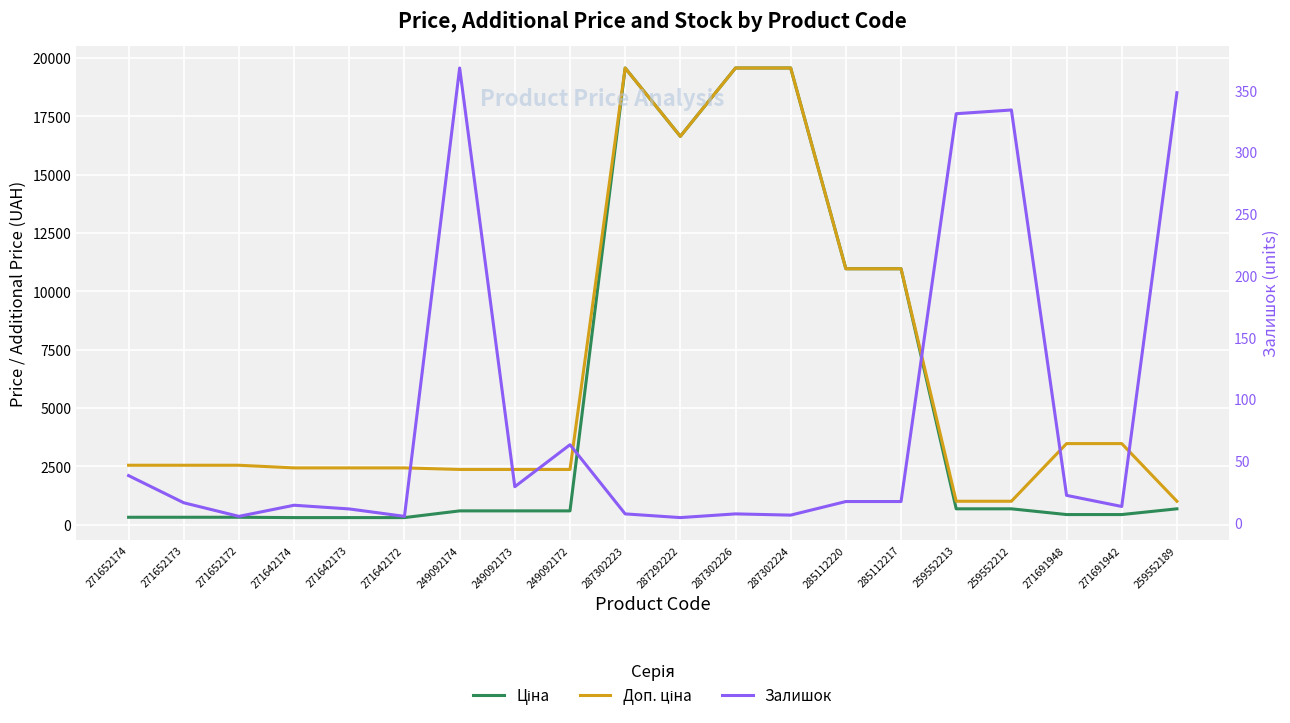

What is the spread (max minus min) of values at 271652172?

2541.4